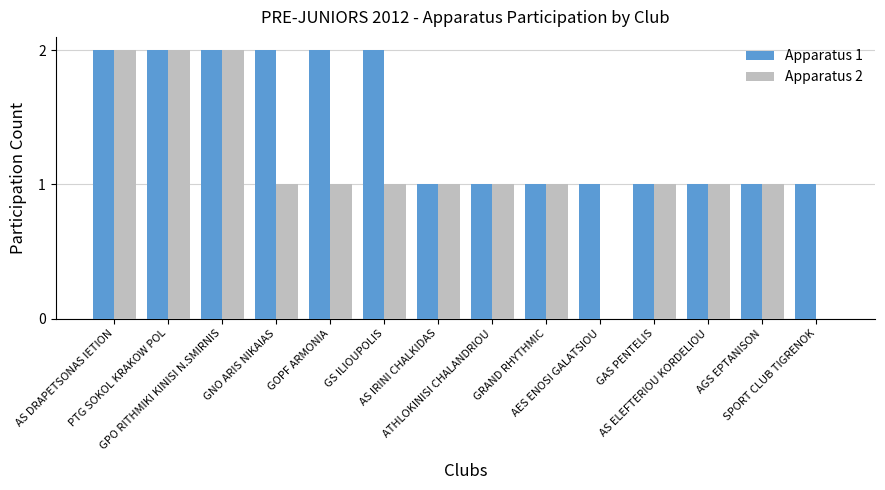

Count the Apparatus 2 values in the range 1 to 2.

12